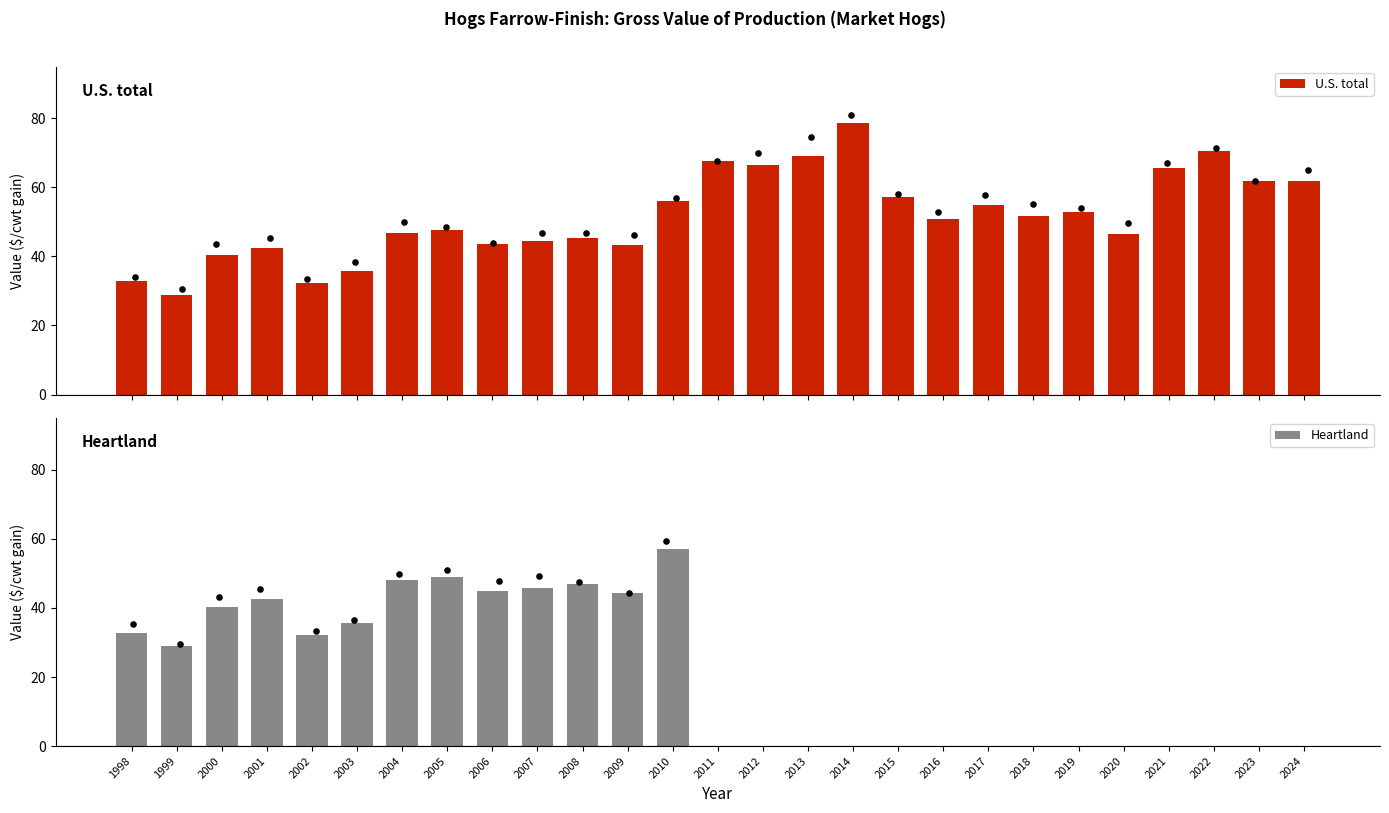

Which series contains the lowest Y value?

Heartland